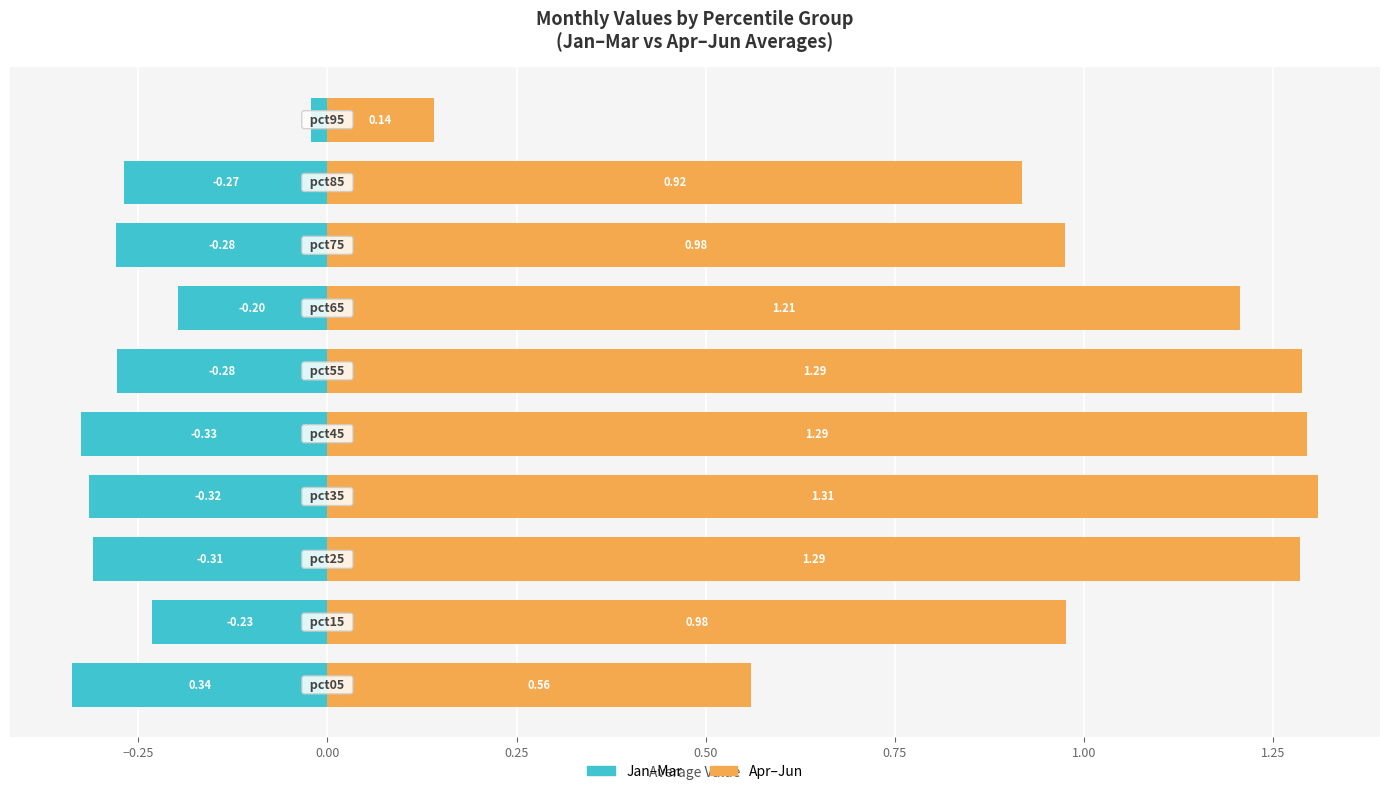

The Jan-Mar (avg) series shows -0.0 at 9. True or false?

True